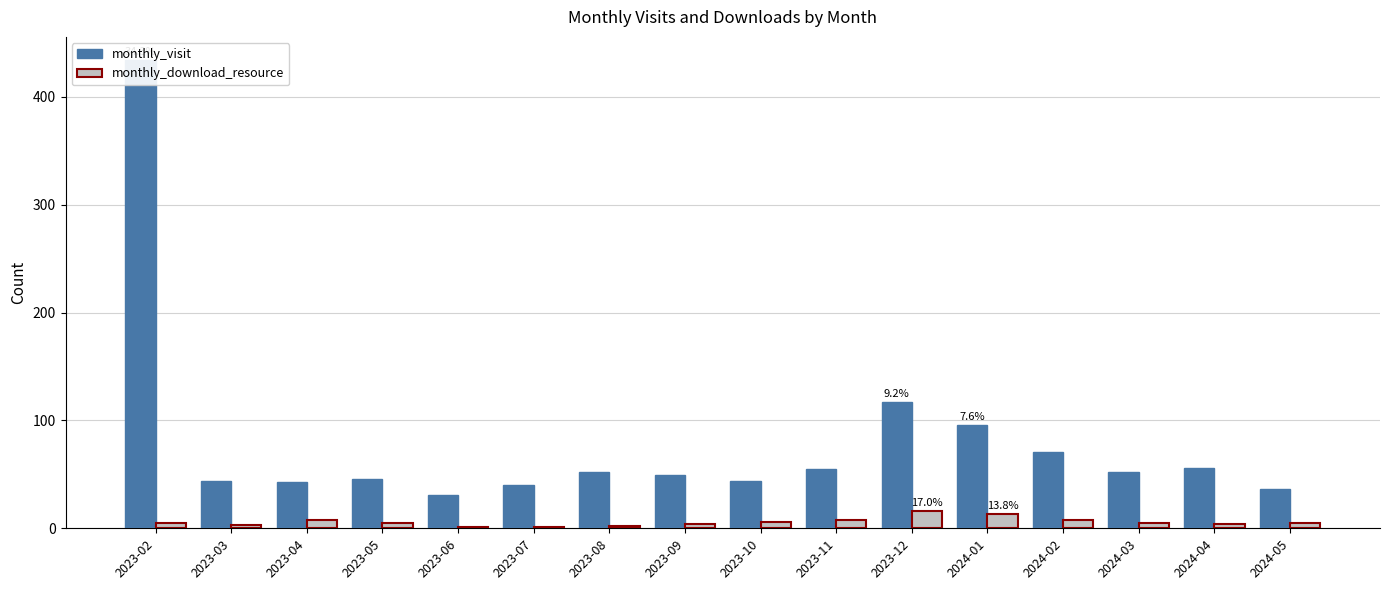

What is the difference between the second highest and second lowest values in the monthly_download_resource series?

12